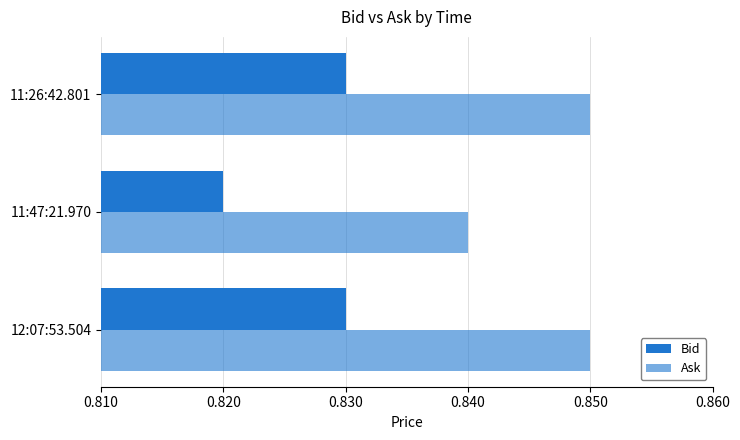

Count the number of categories in the chart.

3